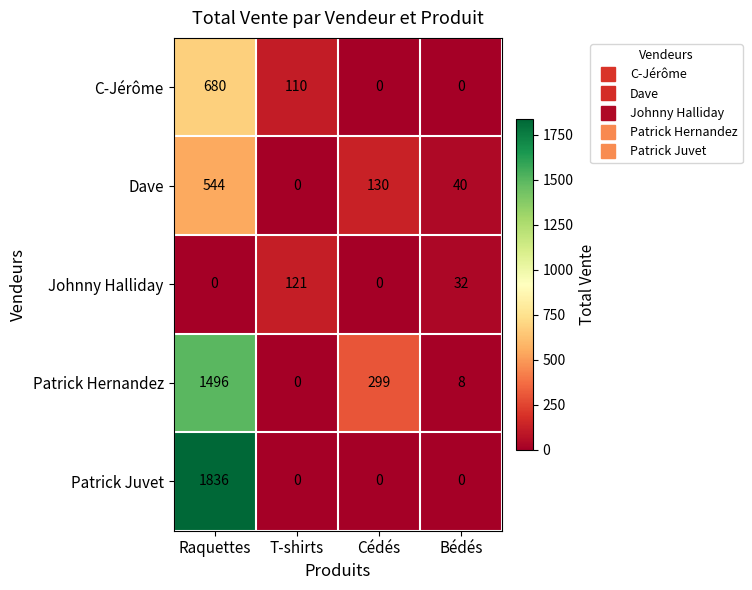

How many distinct data groups are displayed?

5